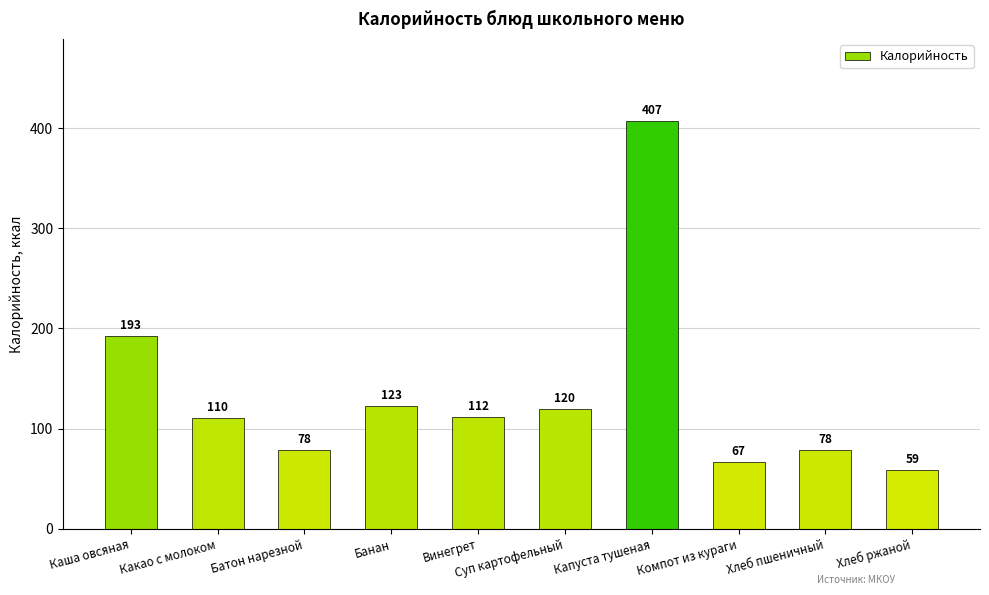

What is the greatest value displayed?

407.3